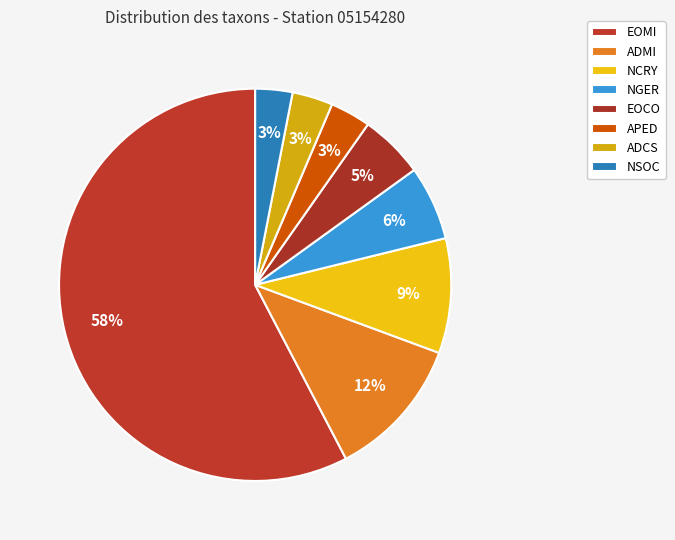

What is the change in value from EOMI to NGER?

-185